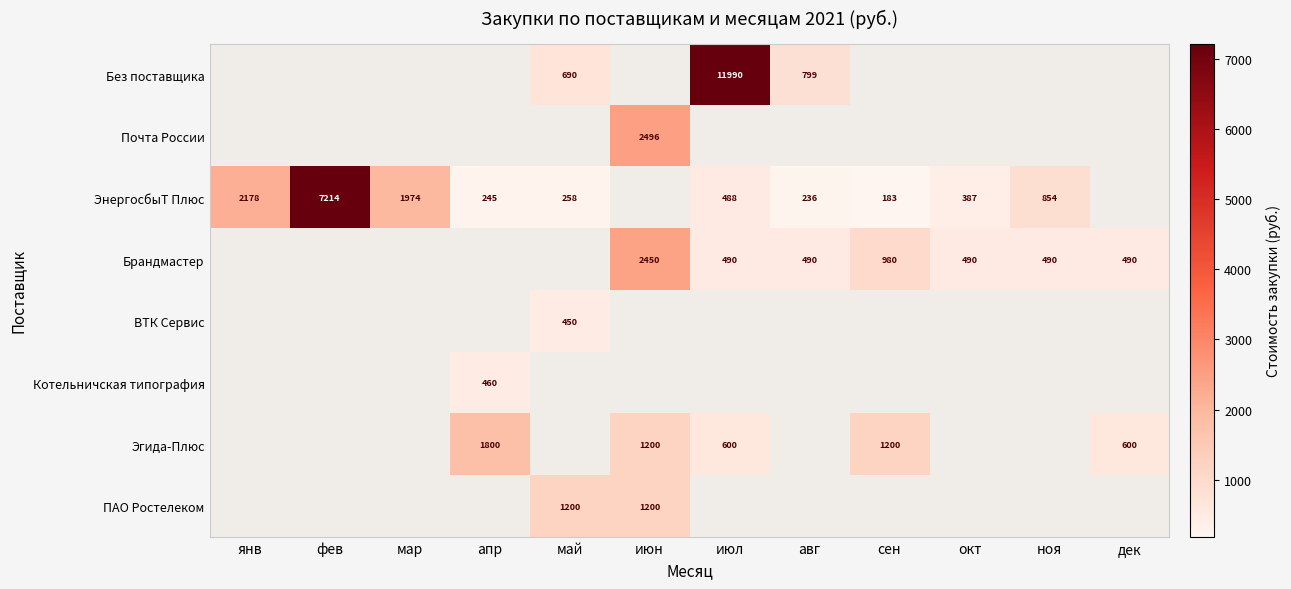

Is it true that Эгида-Плюс equals 957 at апр?

False